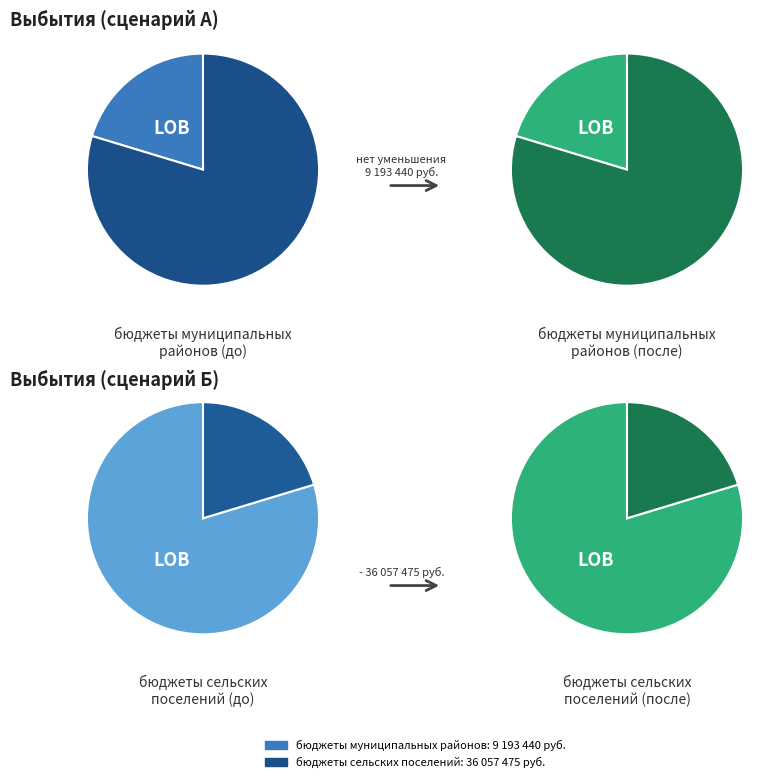

How many slices are in this pie chart?

2